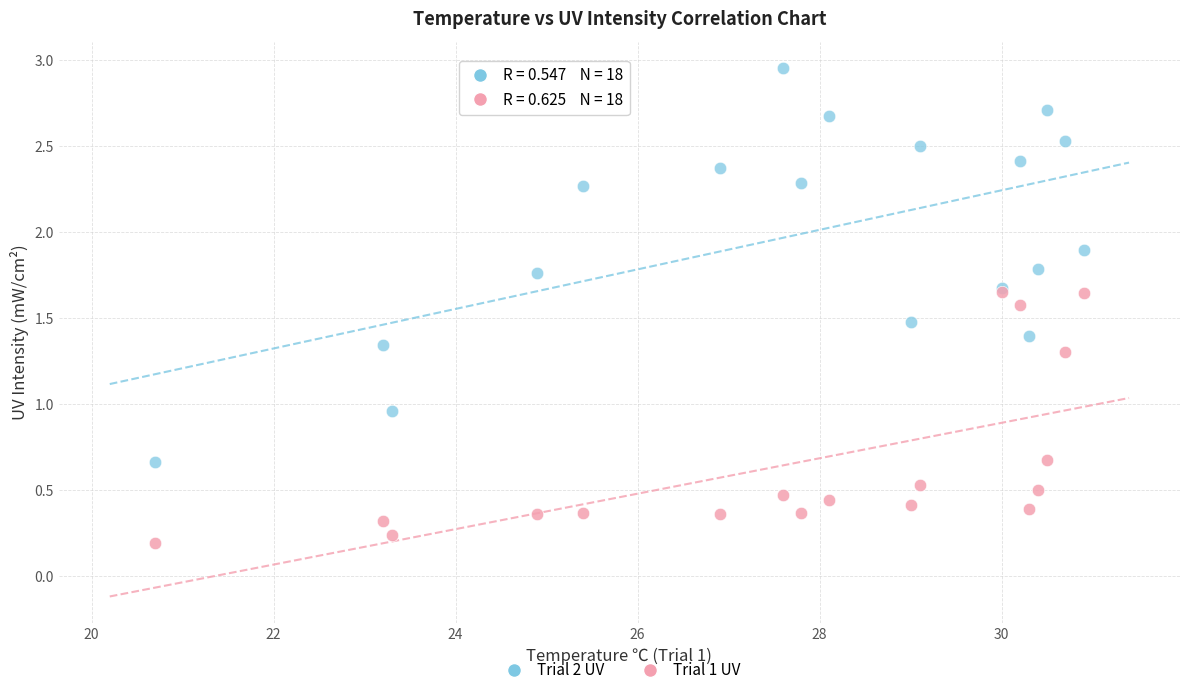

What are all the series names shown in the legend?

Trial 2 UV, Trial 1 UV